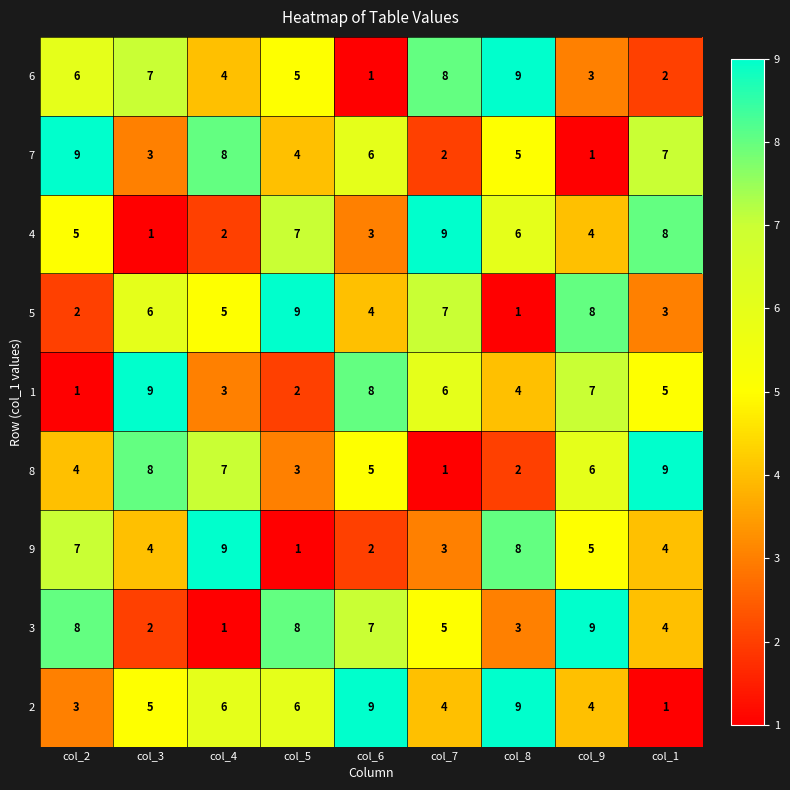

At how many categories does at least one series exceed 6?

9